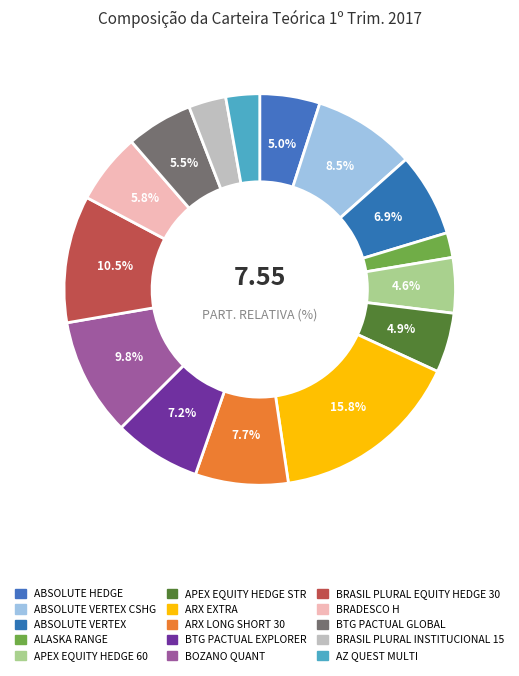

How many segments does this pie chart have?

15